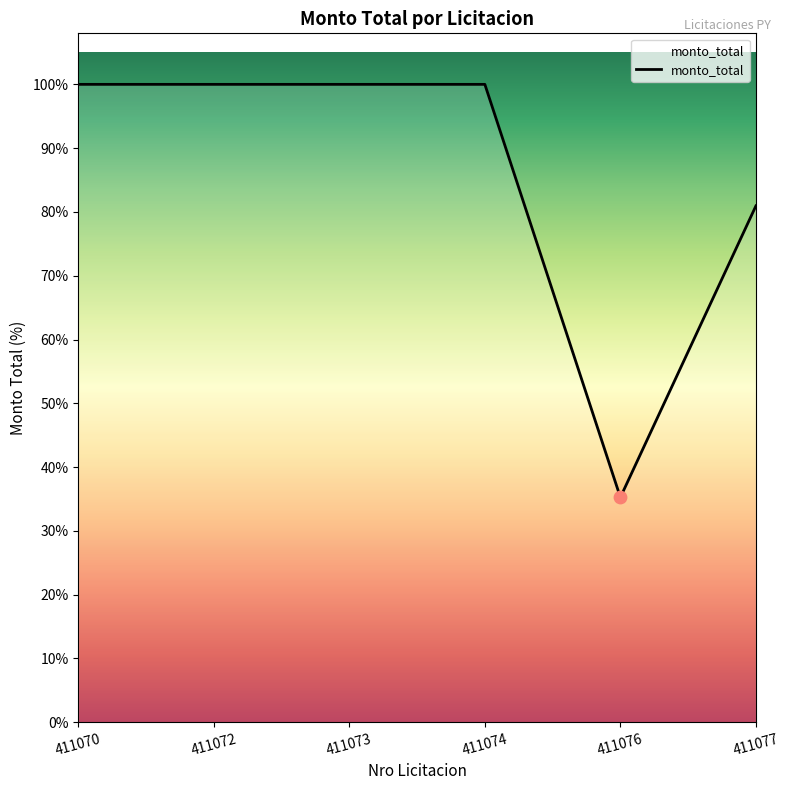

Approximately how many times larger is the value at 411073 compared to 411077?

1.2